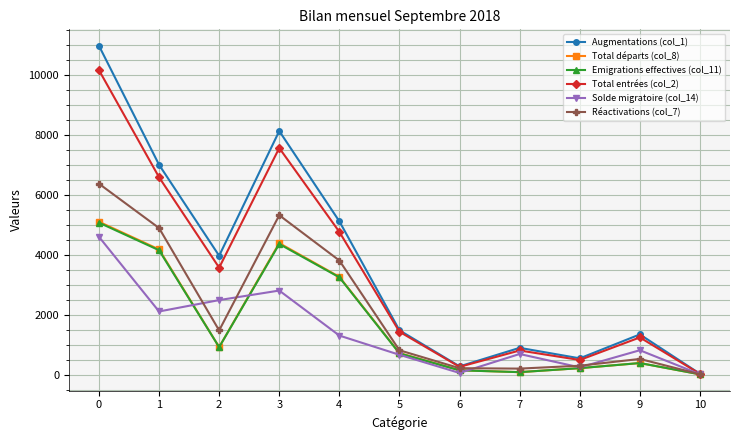

How many categories are shown in the chart?

11